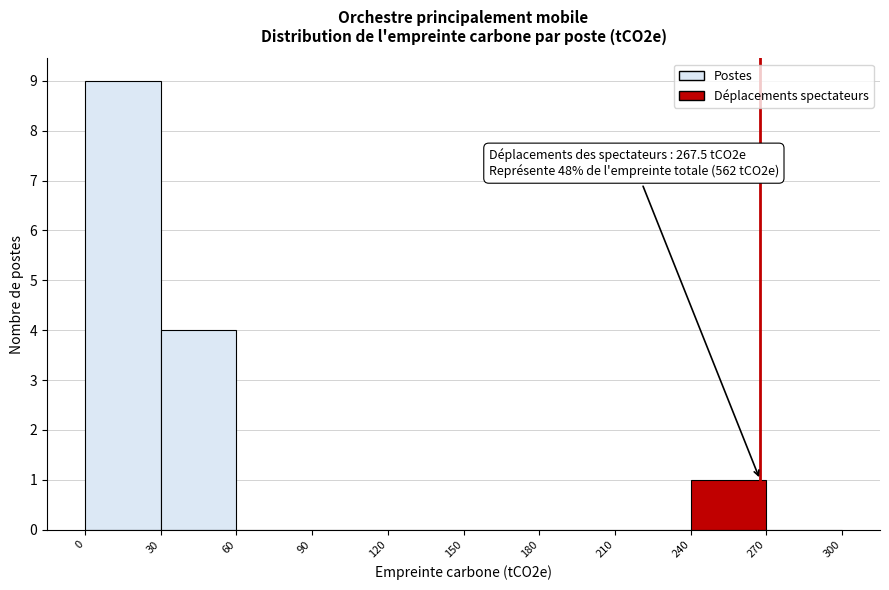

Over which range of the x-axis is the bar tallest?

0 to 30